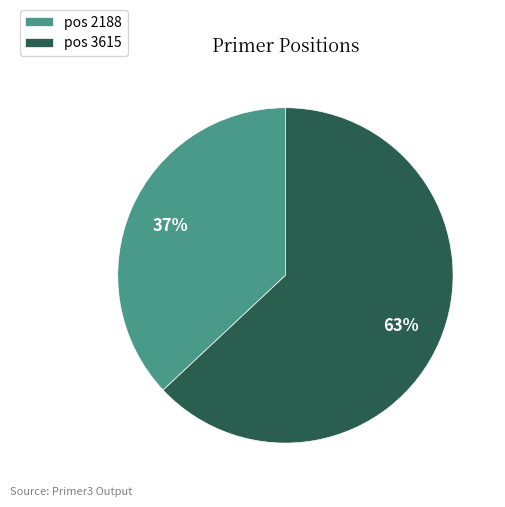

Combined, do pos 2188 and pos 3615 account for over 50%?

Yes